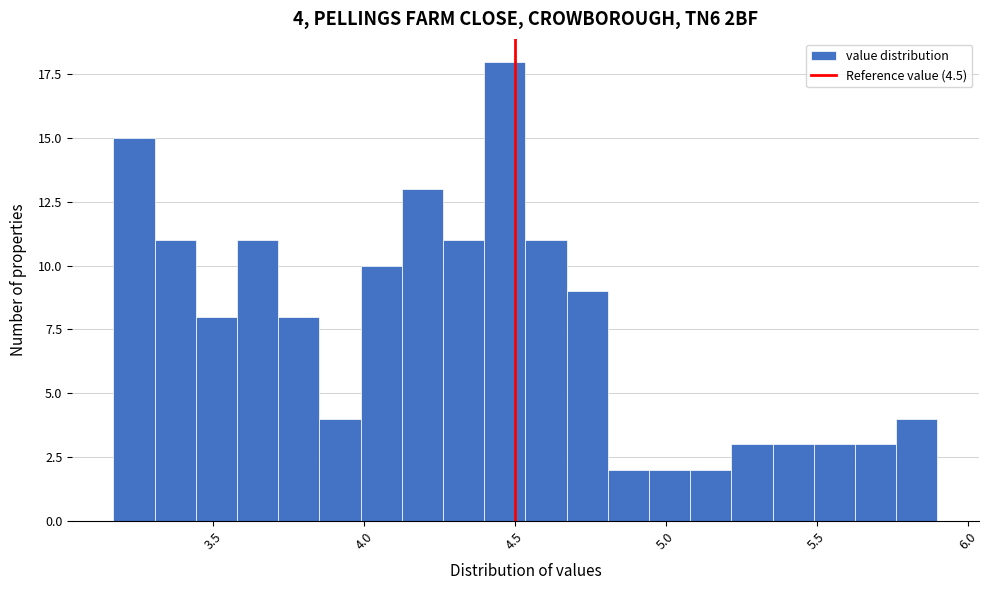

Around what value on the x-axis is the tallest bar? Give the approximate position of its centre, as read against the axis.

4.45